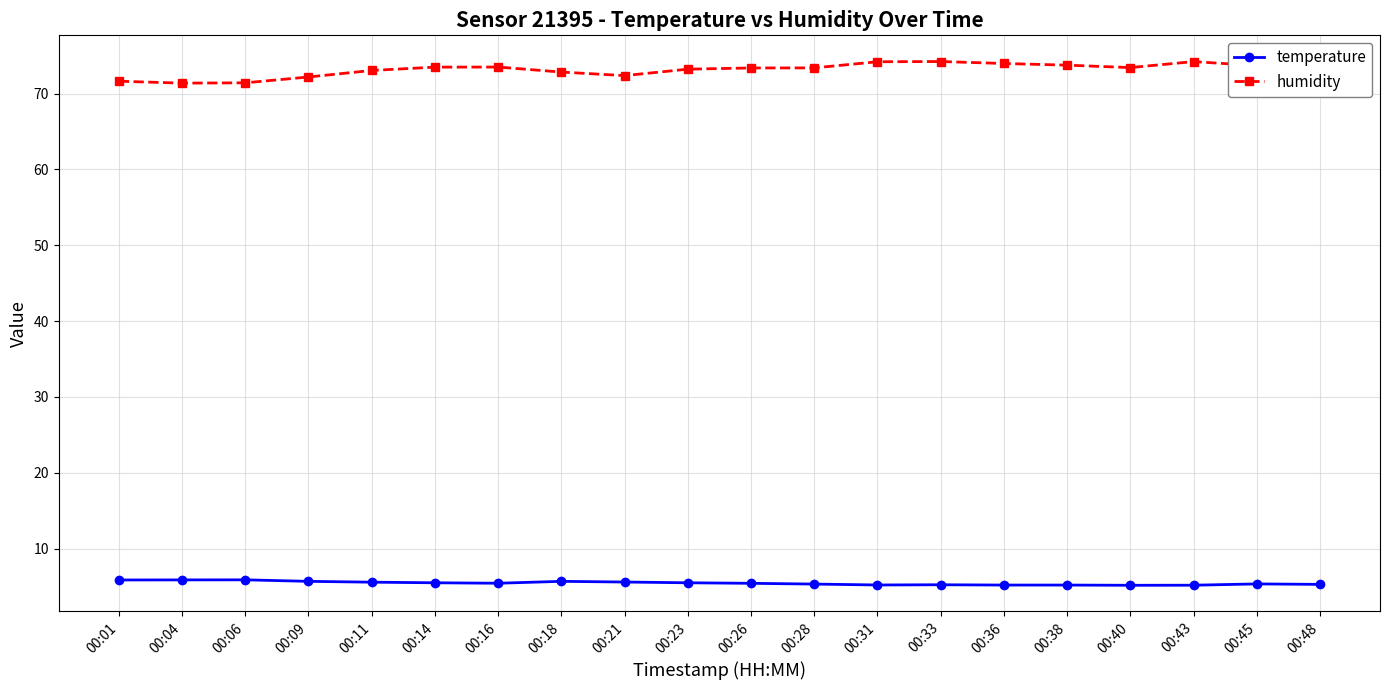

At how many categories does at least one series exceed 51?

20